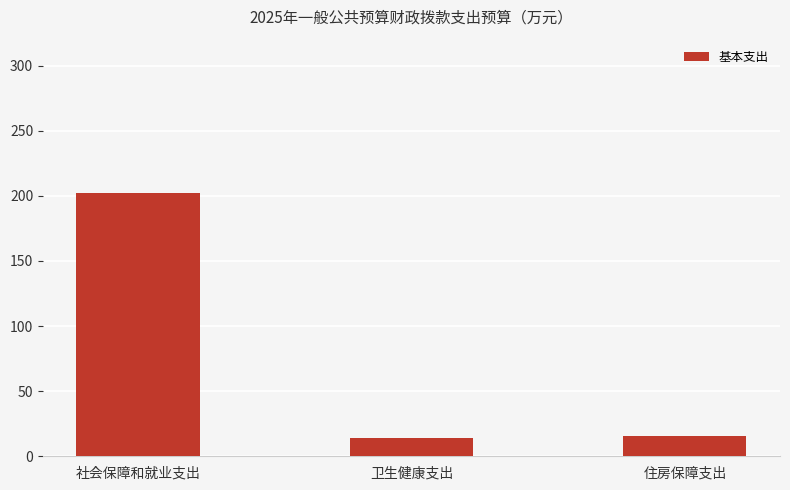

Reading left to right, list all the values displayed in this chart.

202.3	13.9	15.5